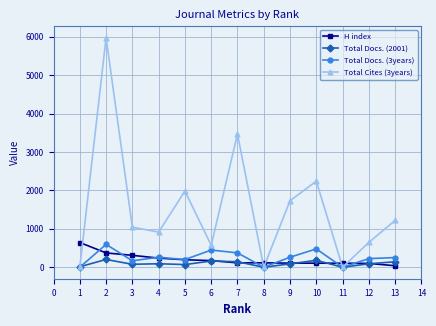

Which series has the largest range (max minus min)?

Total Cites (3years)